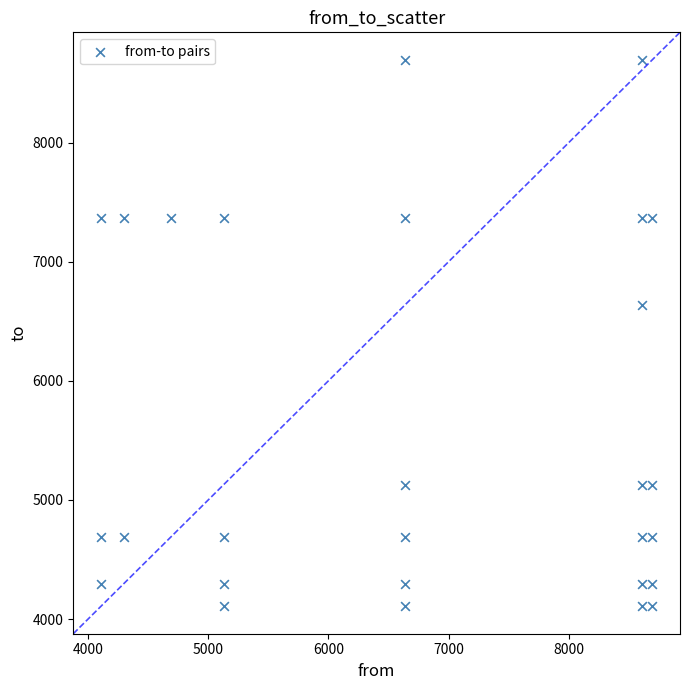

What Y value in the scatter plot is closest to 6401?

6634